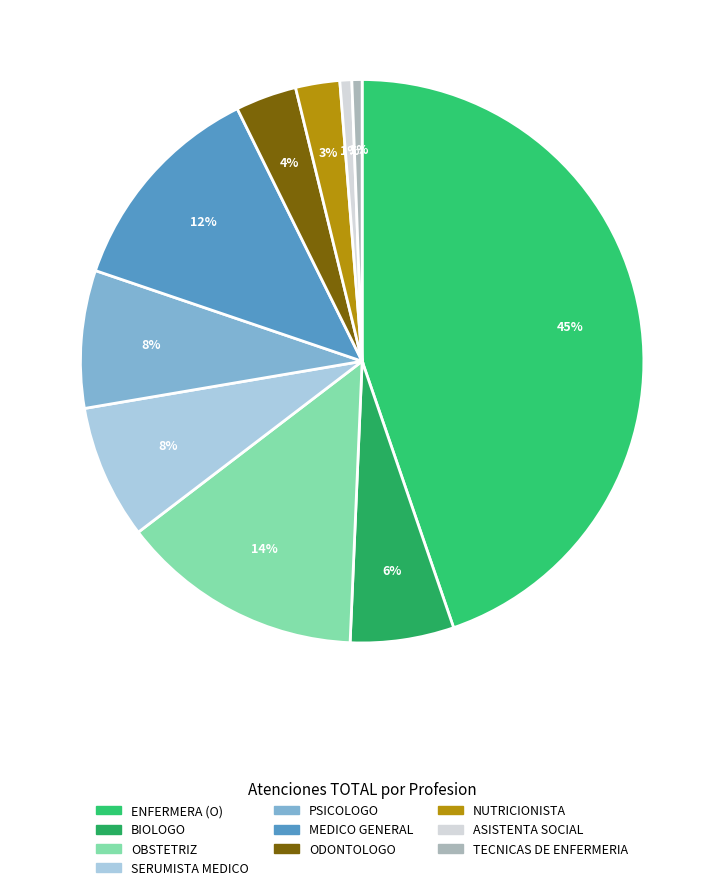

True or false: OBSTETRIZ accounts for 20% of the total.

False